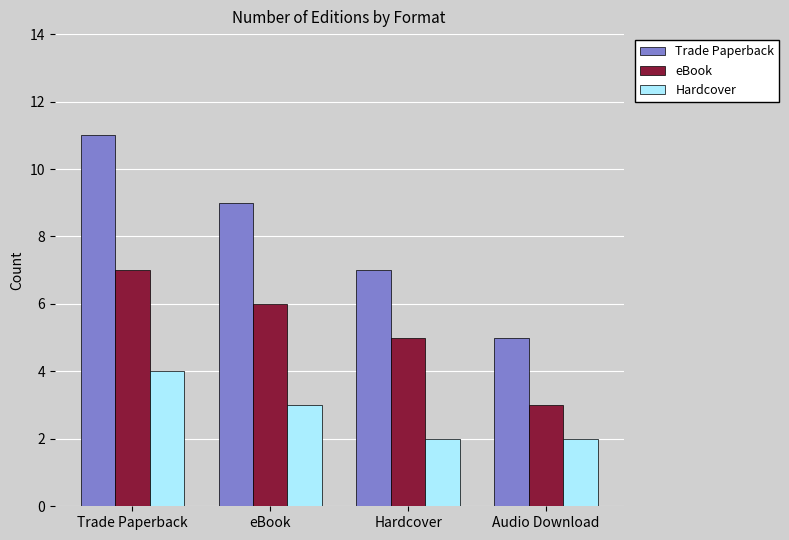

What is the smallest value displayed?

2